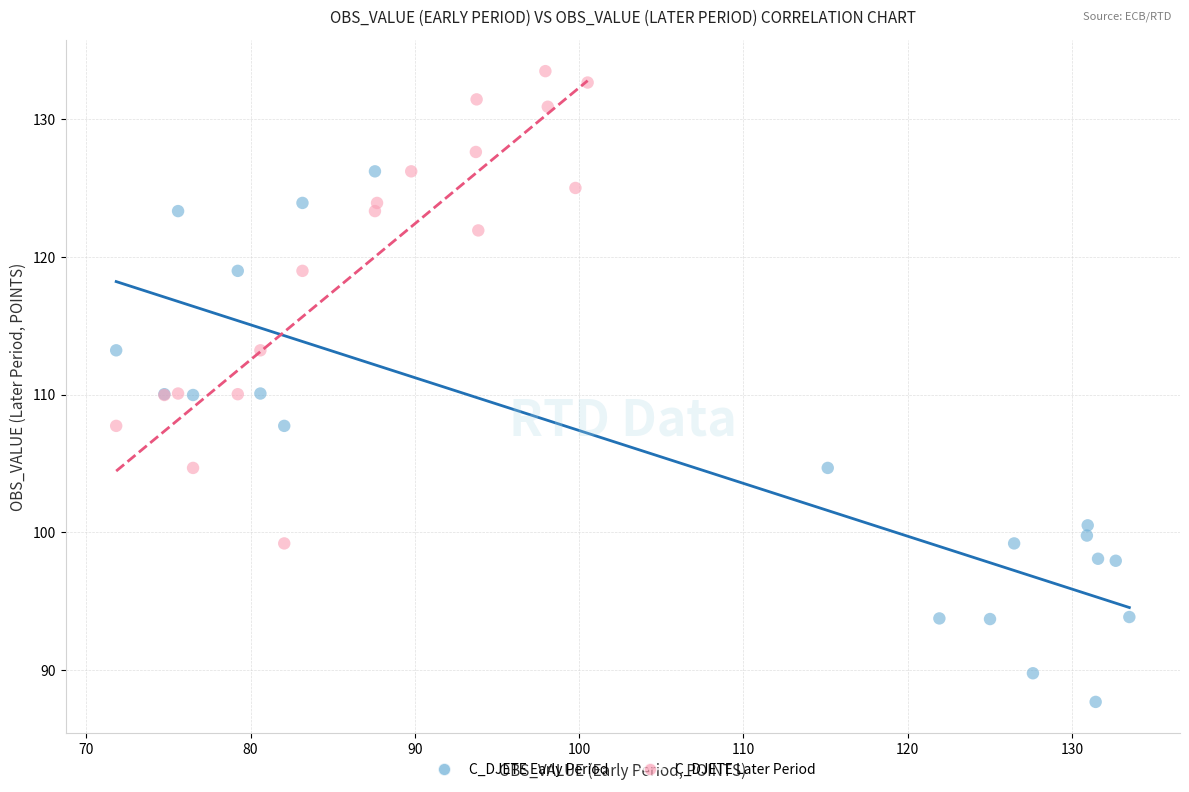

Which series contains the highest Y value?

C_DJETE Later Period